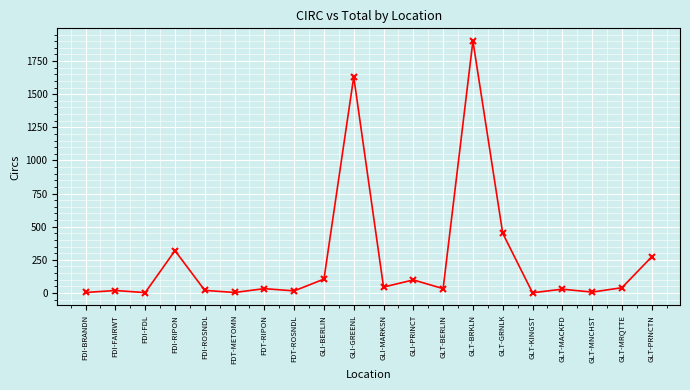

At which label is the value closest to 951?

GLT-GRNLK